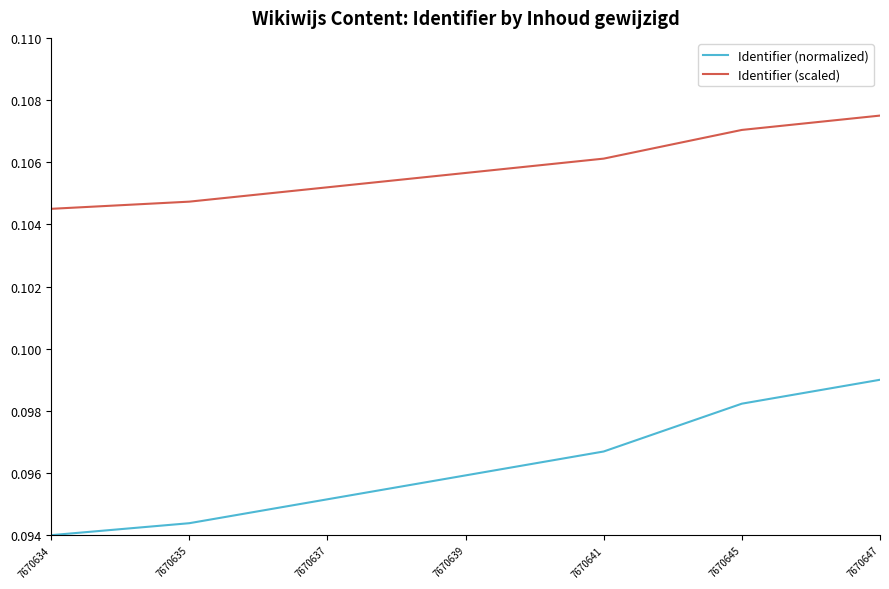

True or false: Identifier (scaled) has more than 0 points higher than both neighbors.

False